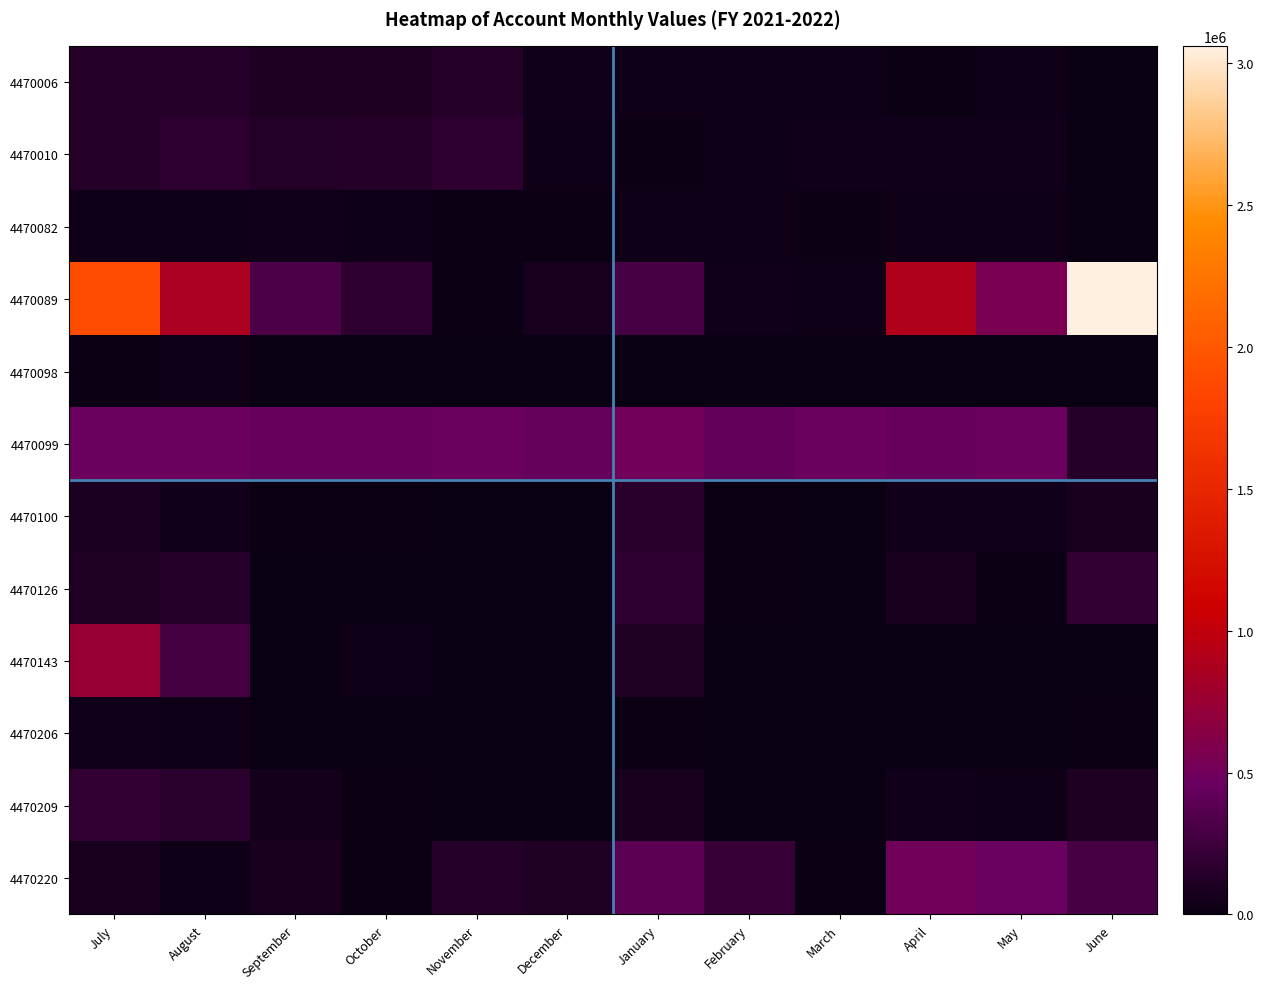

Rank the series by their maximum value, from highest to lowest.

4470089, 4470143, 4470099, 4470220, 4470126, 4470209, 4470010, 4470100, 4470006, 4470082, 4470206, 4470098